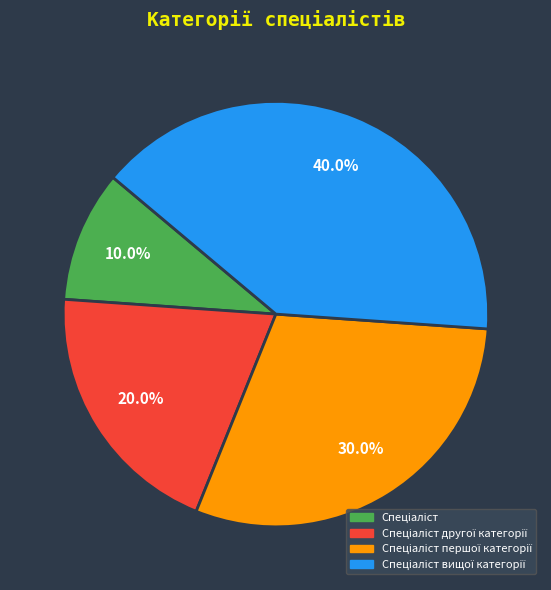

Is there any slice that represents more than half of the pie?

No